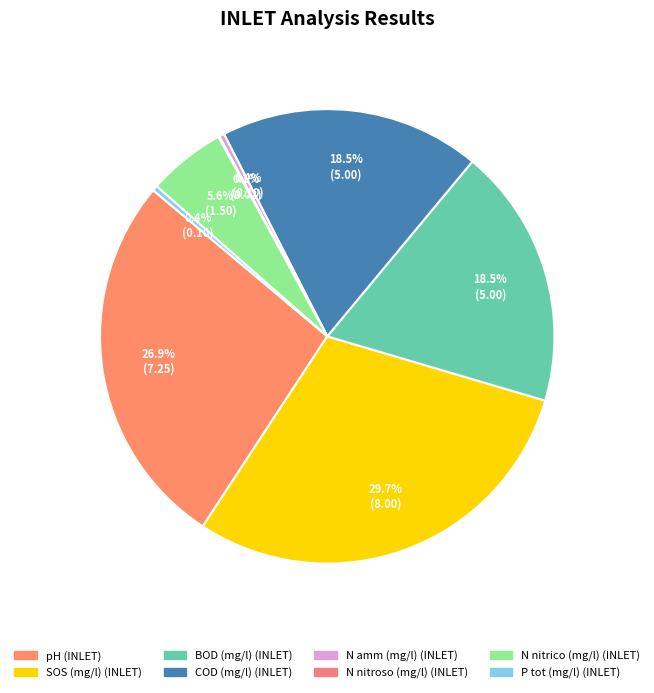

Is pH (INLET) the majority of the pie?

No